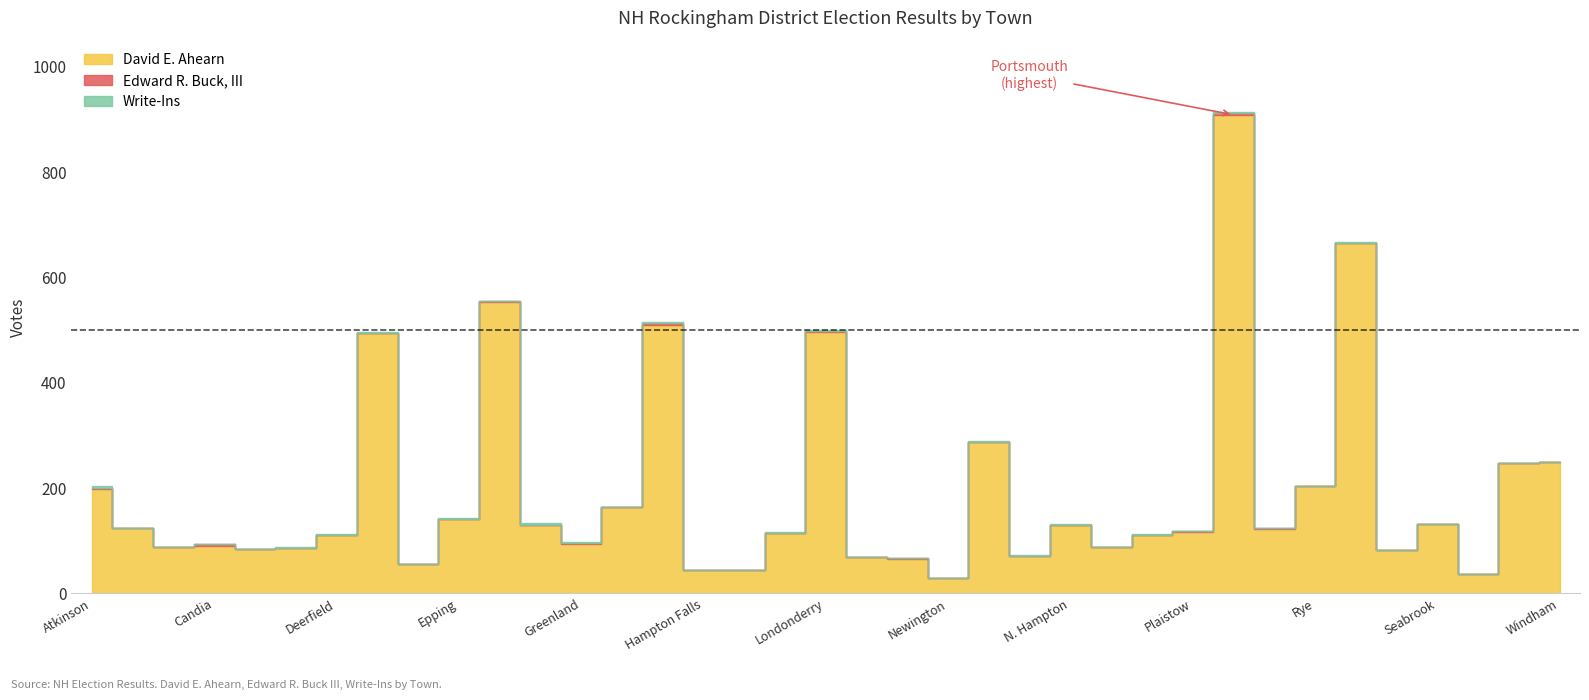

What is the difference between the maximum and second lowest values in the David E. Ahearn series?

872